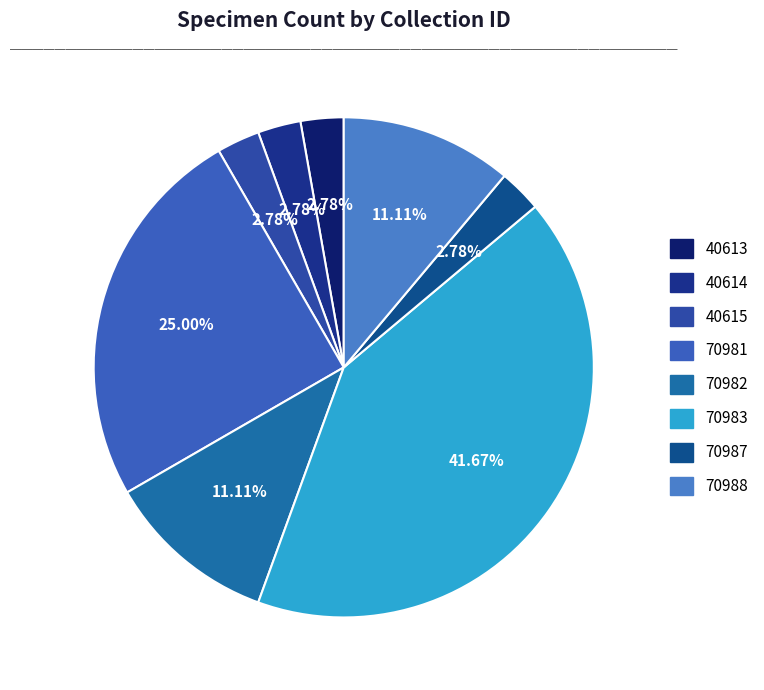

To the nearest percent, what is the difference between the largest and smallest slice percentages?

39%